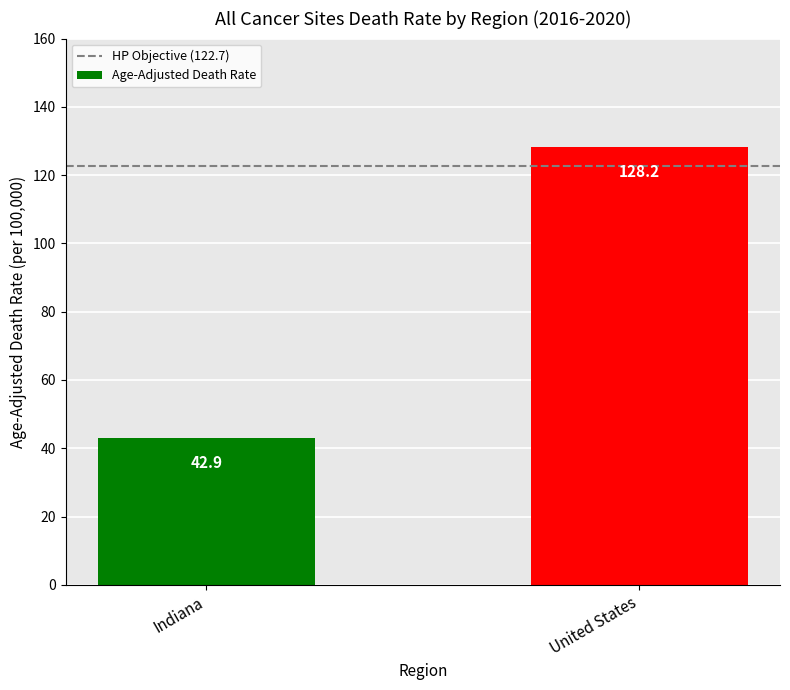

What is the difference between the values at United States and Indiana?

85.3